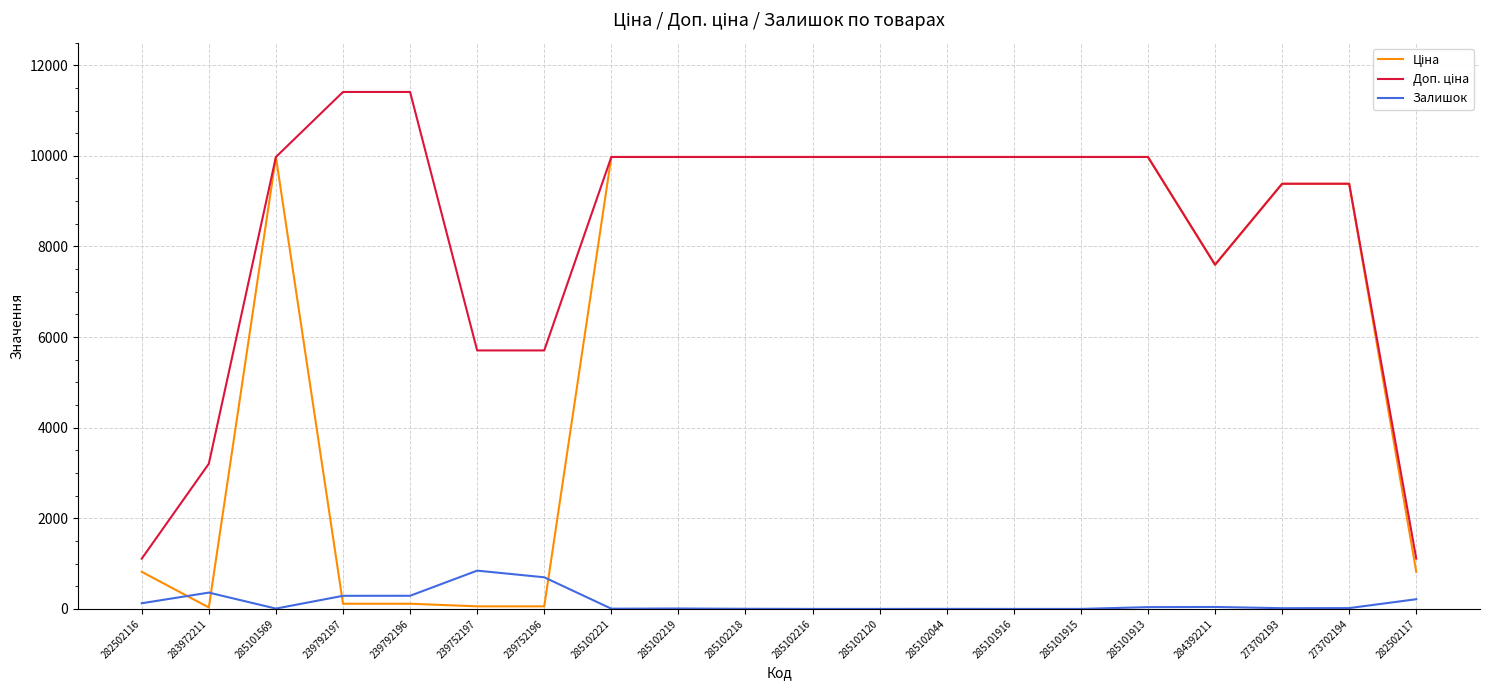

What is the spread (max minus min) of values at 285101916?

9975.0